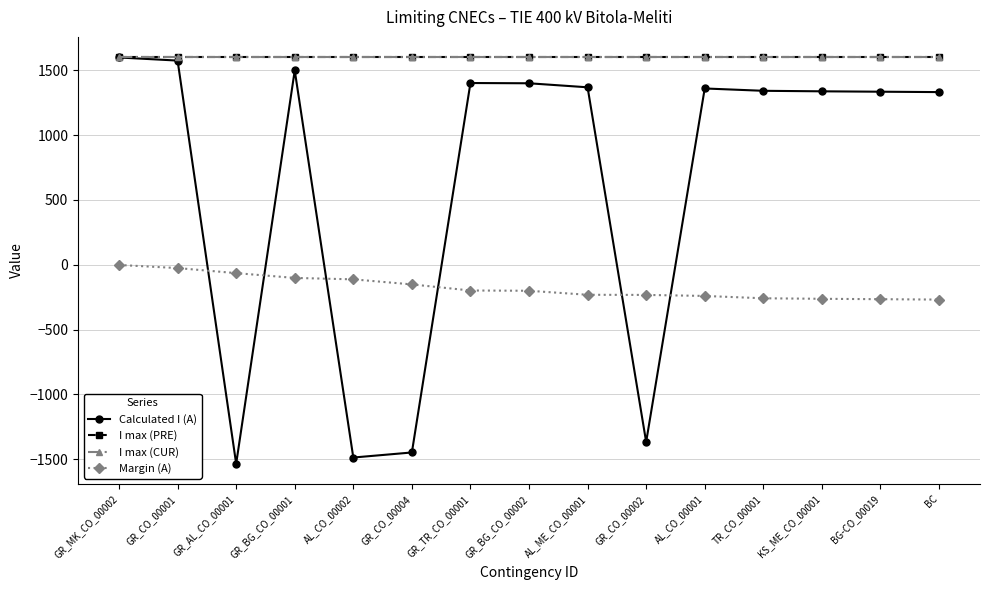

Is this an area chart (filled region under the line)?

No